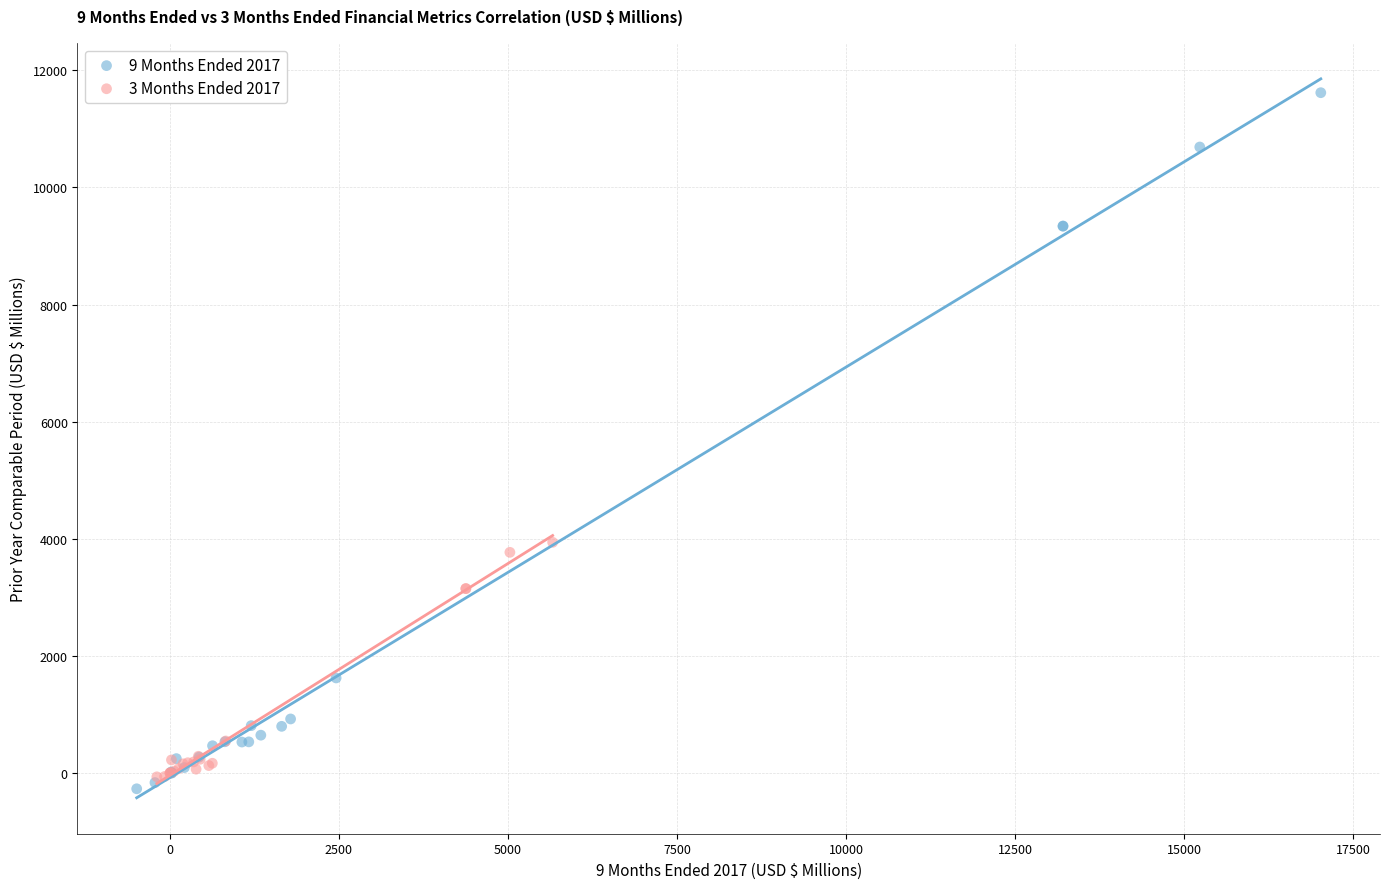

Which series has the largest Y range (max minus min)?

9 Months Ended 2017